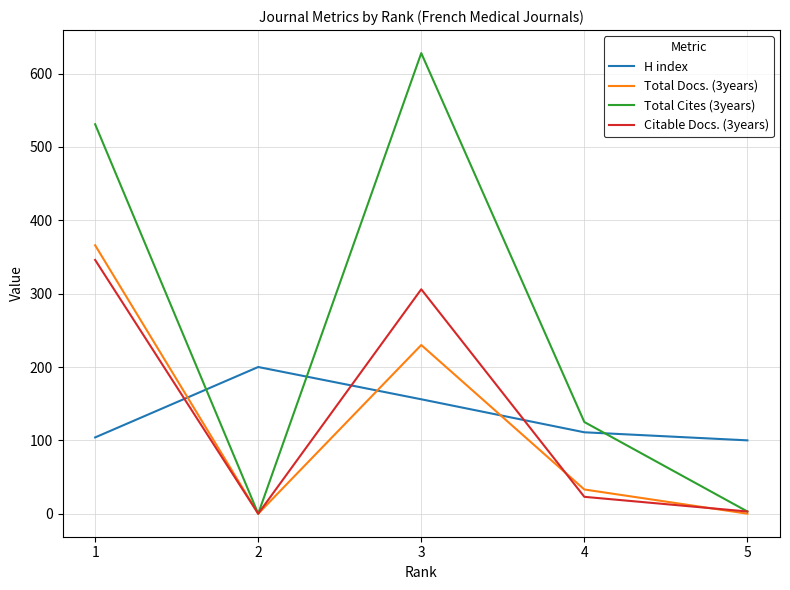

Is it true that Citable Docs. (3years) equals 492 at 1?

False